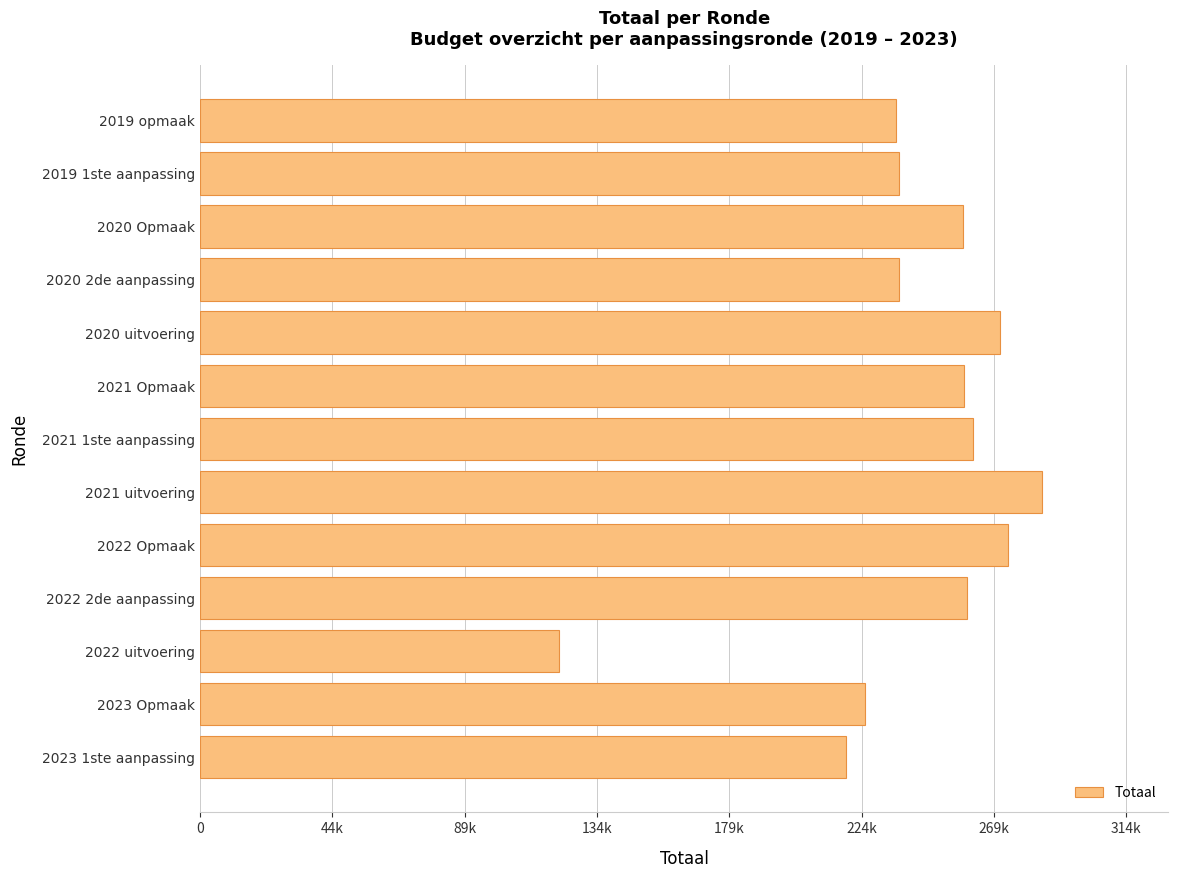

Are the bars horizontal?

Yes